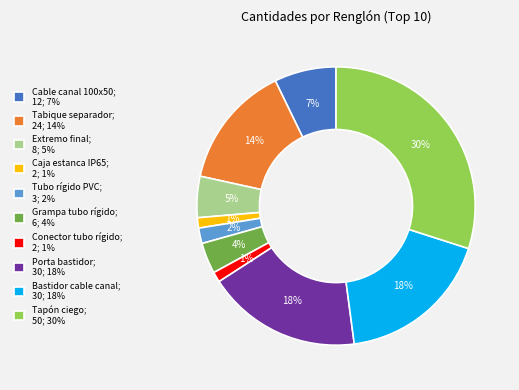

What is the ratio of the value at Grampa tubo rígido to the value at Porta bastidor?

0.2